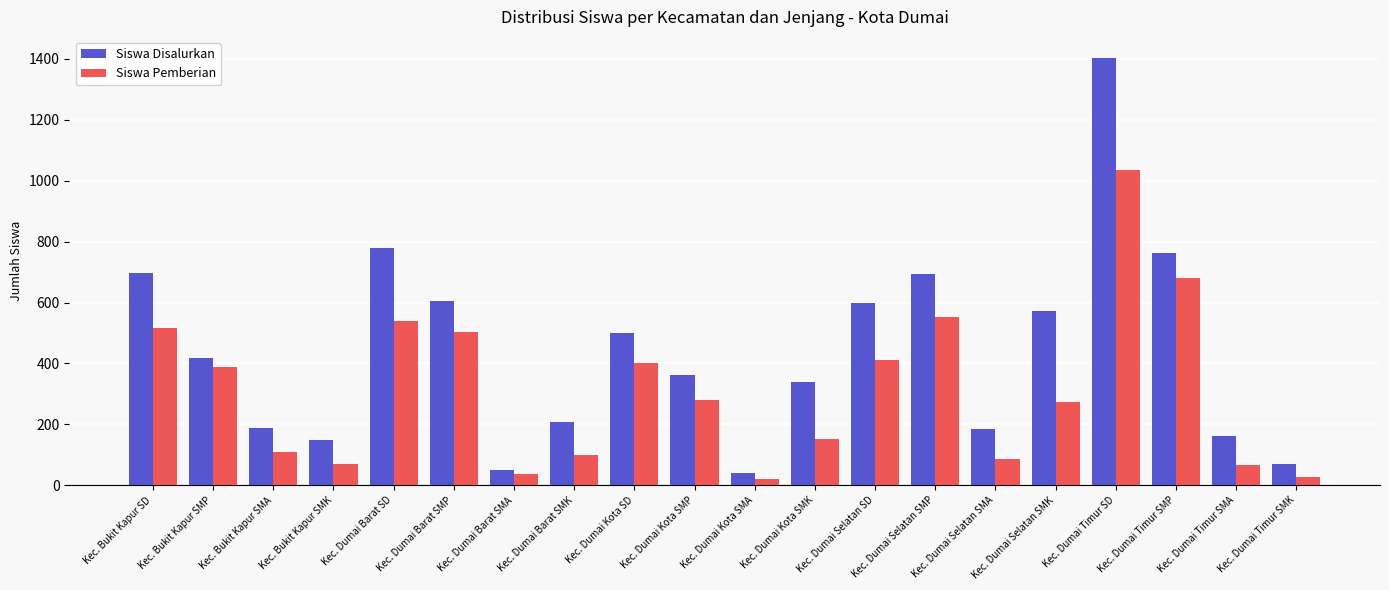

At which category is the sum across all series the highest?

Kec. Dumai Timur SD